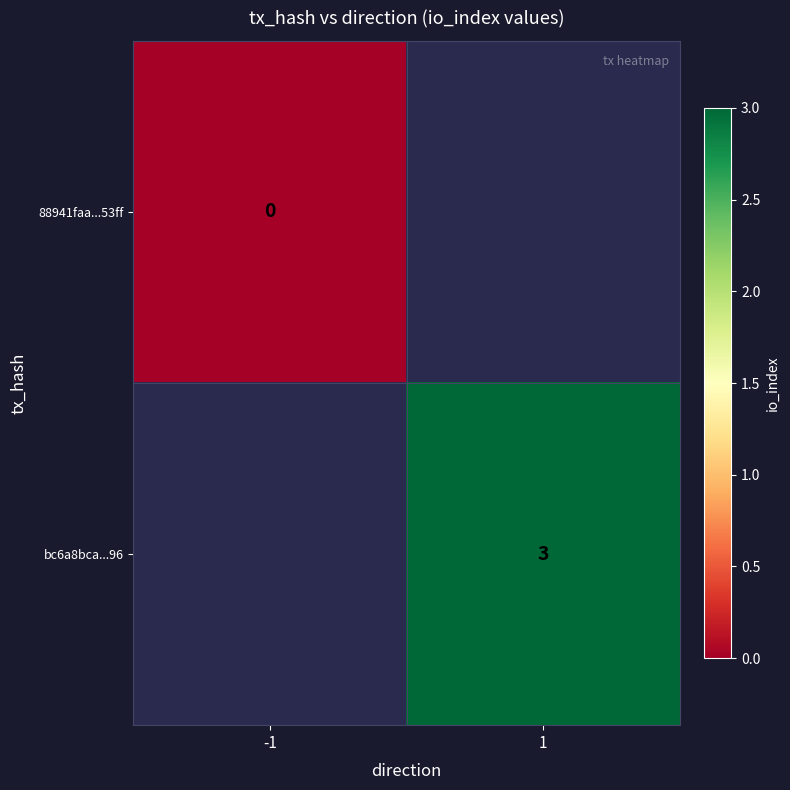

Is it true that bc6a8bca...96 equals 4 at 1?

False